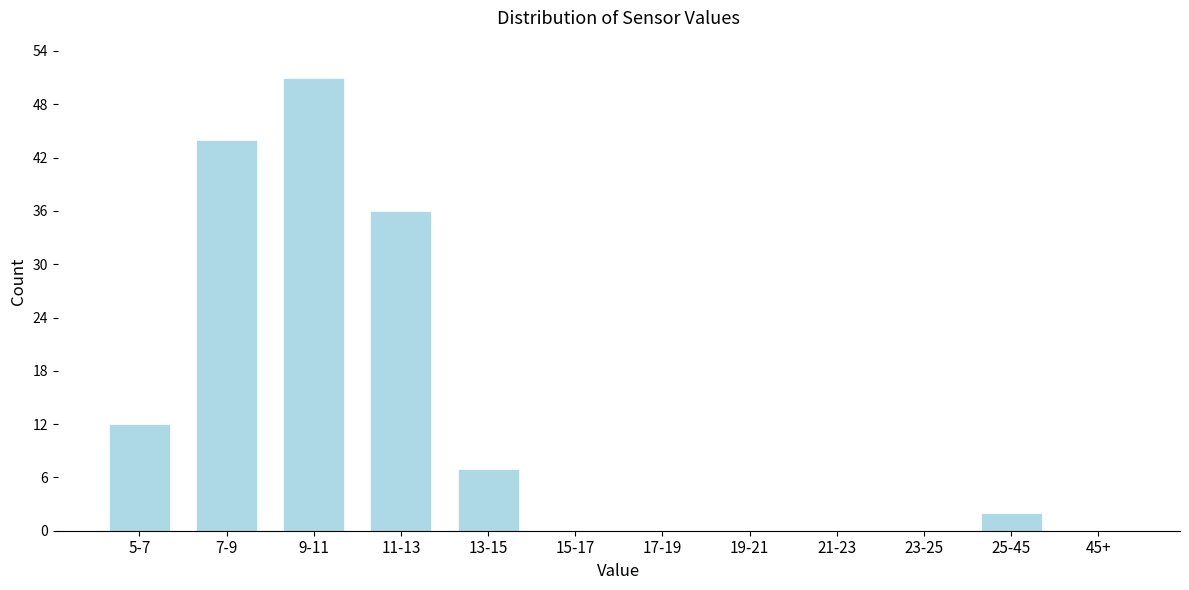

Reading right to left, what are all the values shown in this chart?

45+=0	25-45=2	23-25=0	21-23=0	19-21=0	17-19=0	15-17=0	13-15=7	11-13=36	9-11=51	7-9=44	5-7=12